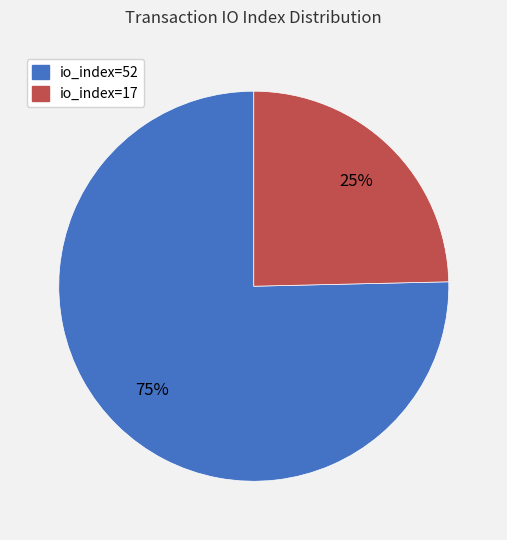

Which category has the biggest portion of the pie?

io_index=52